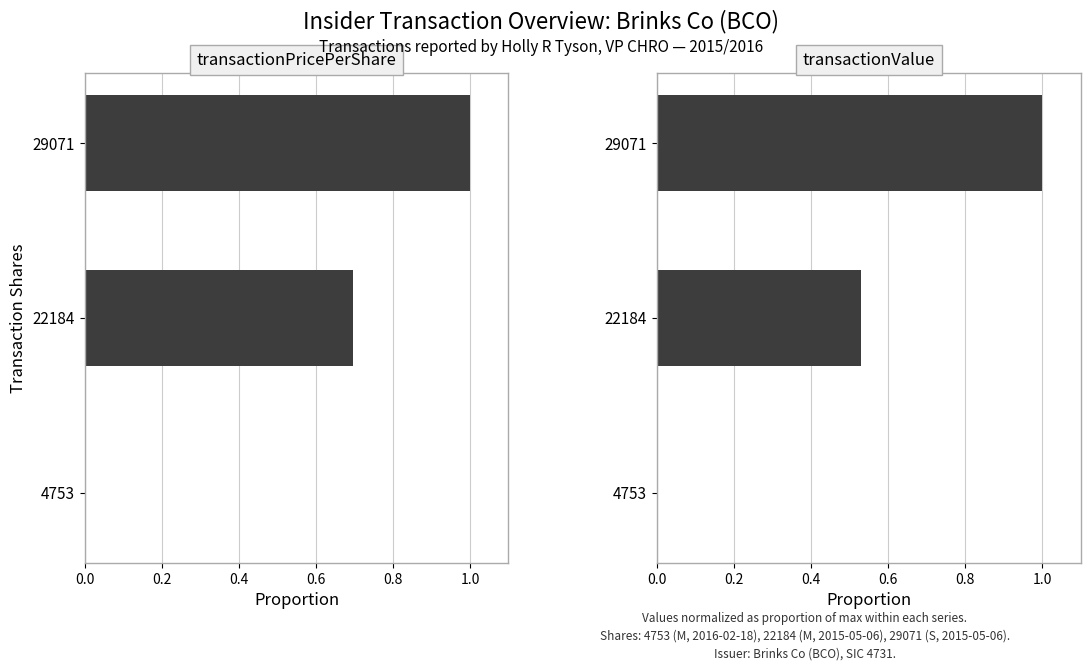

Reading left to right, list all the values displayed in this chart.

transactionPricePerShare: 0.0	0.7	1.0
transactionValue: 0.0	0.5	1.0